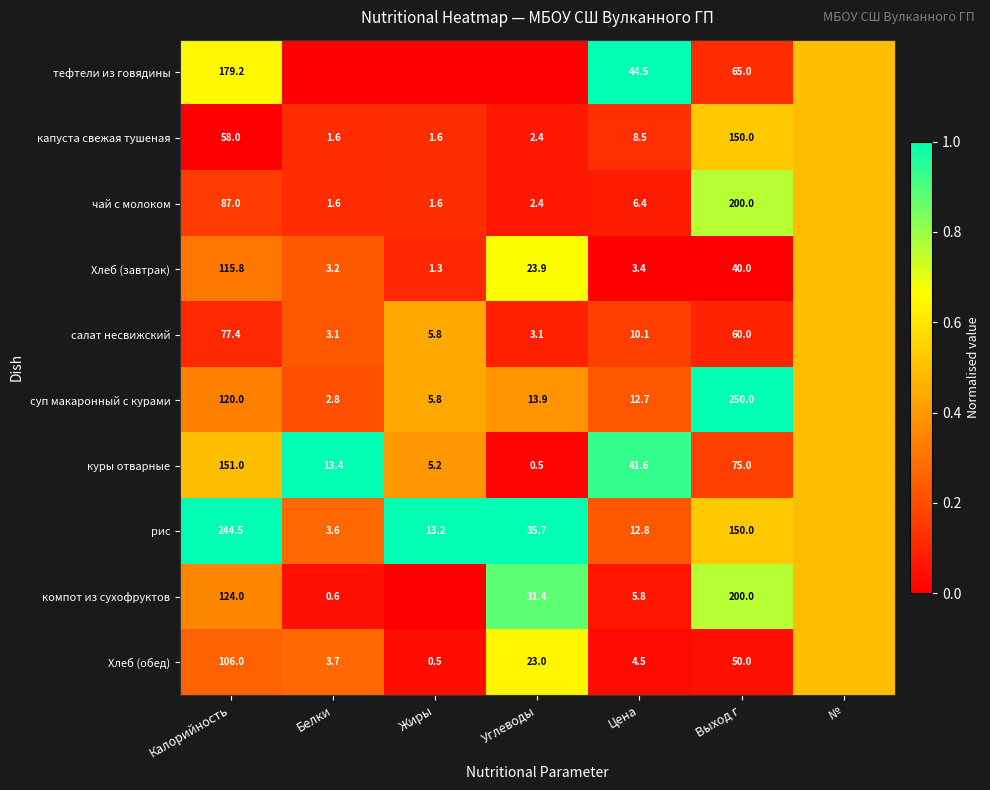

What is the sum of the салат несвижский values at Жиры and Выход г?

65.8